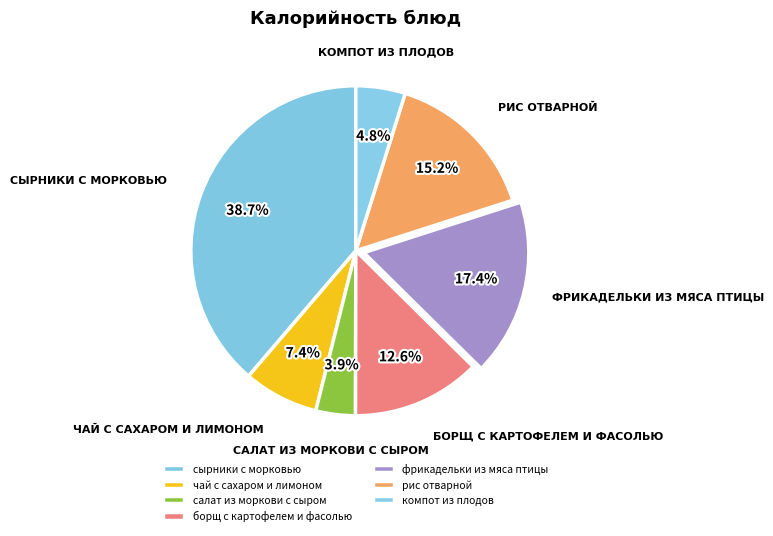

Is there a majority slice in this chart?

No